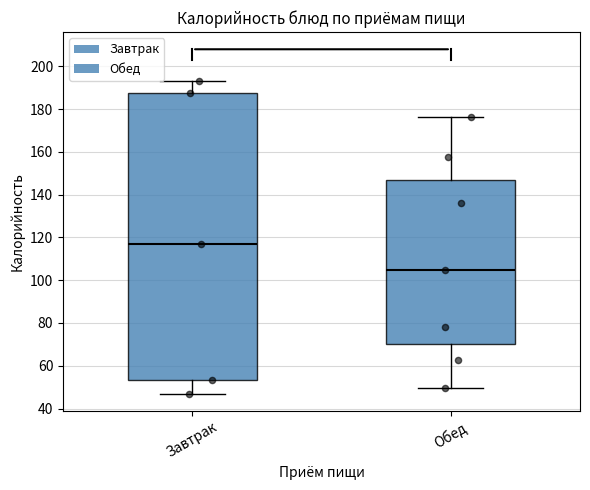

Reading left to right, read every box against the y-axis: the position of its median line, the range the box covers, and the ends of its whiskers. The values are not printed on the chart, so give them approximately, as read against the axis.

Завтрак: median 118, box 54 to 188, whiskers 48 to 194
Обед: median 106, box 70 to 146, whiskers 50 to 176